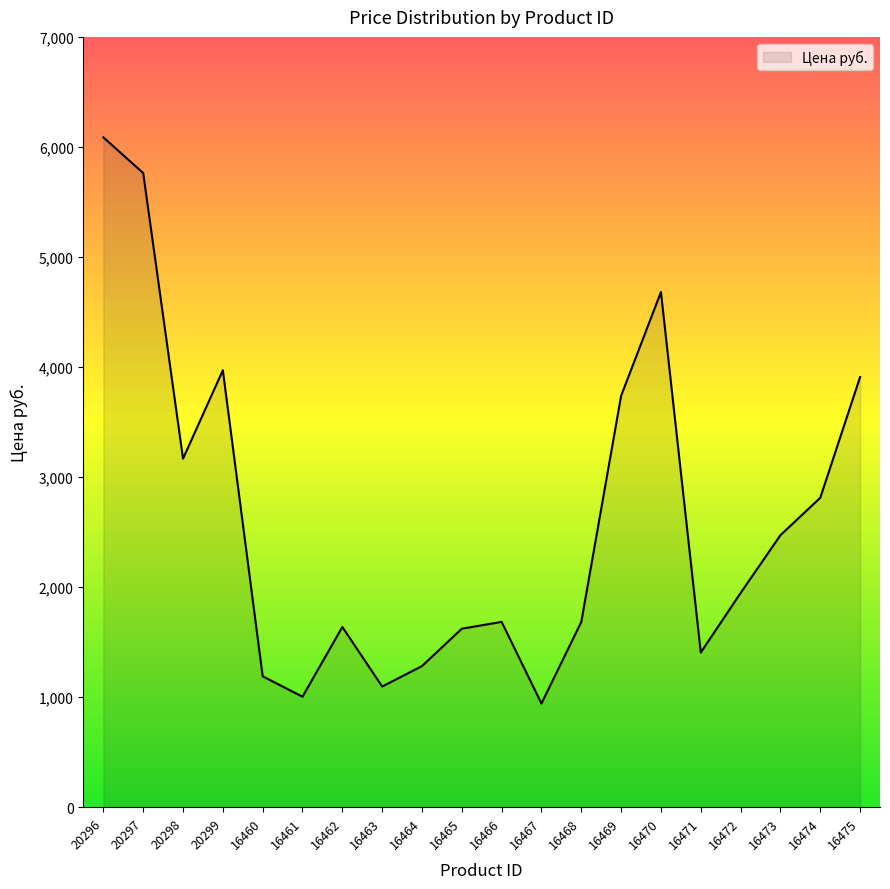

What is the difference between the maximum and second lowest values?

5083.0